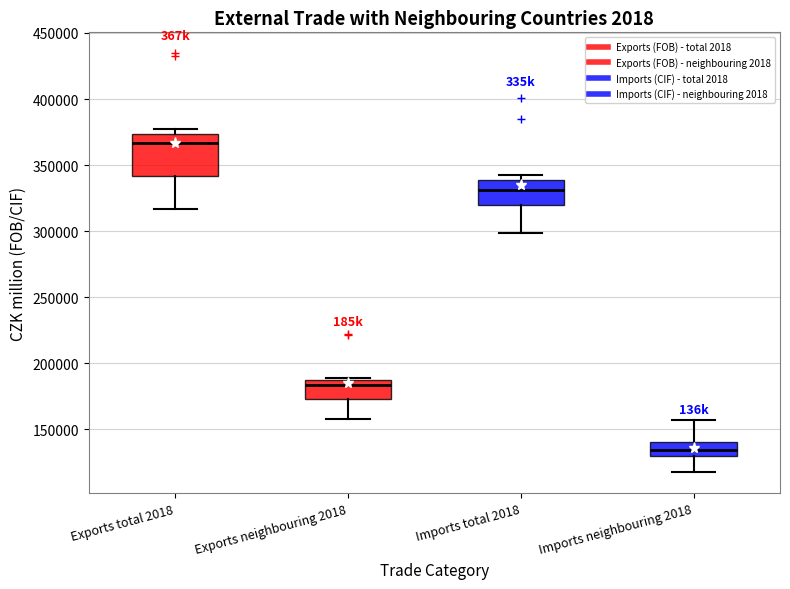

Reading left to right, transcribe this box plot: for each box, give where its median line is, the range the box spans, and where its two whiskers end, as read against the y-axis. The values are not printed on the chart, so give them approximately, as read against the axis.

Exports total 2018: median 365000, box 340000 to 375000, whiskers 315000 to 375000 (just above the box's upper edge)
Exports neighbouring 2018: median 185000, box 175000 to 190000, whiskers 155000 to 190000
Imports total 2018: median 330000, box 320000 to 340000, whiskers 300000 to 345000
Imports neighbouring 2018: median 135000, box 130000 to 140000, whiskers 115000 to 155000